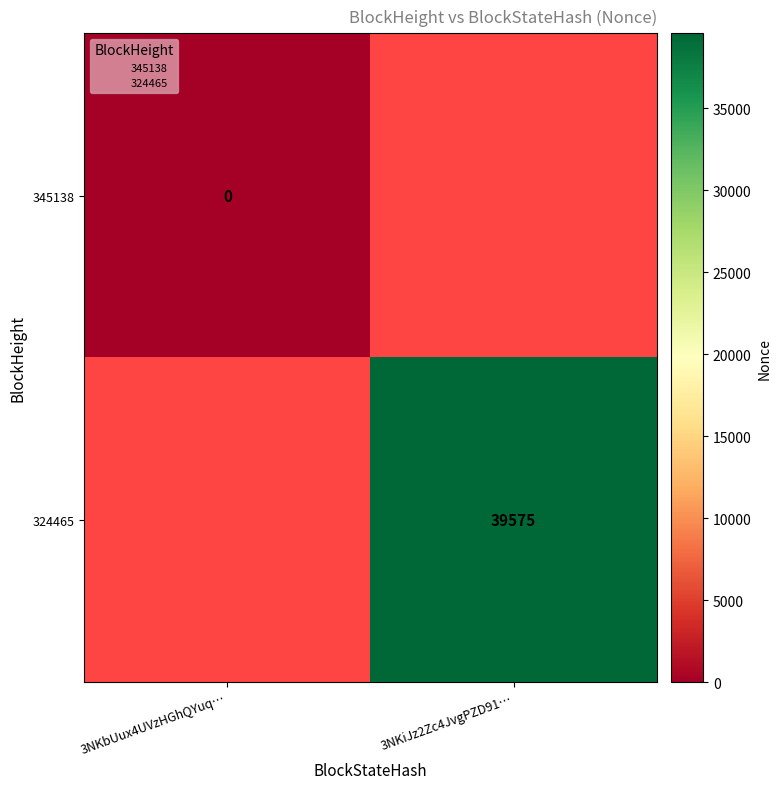

How many data points does each series have?

2